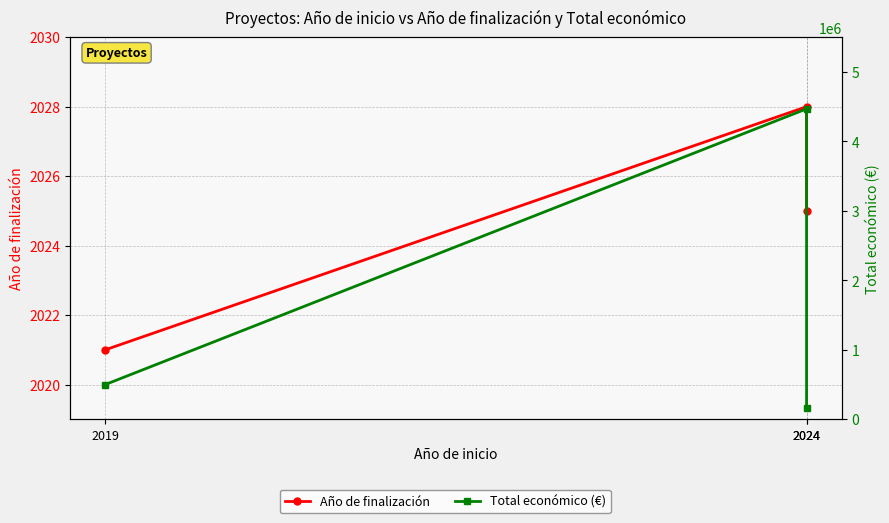

Rank the series by their maximum value, from highest to lowest.

Total económico (€), Año de finalización